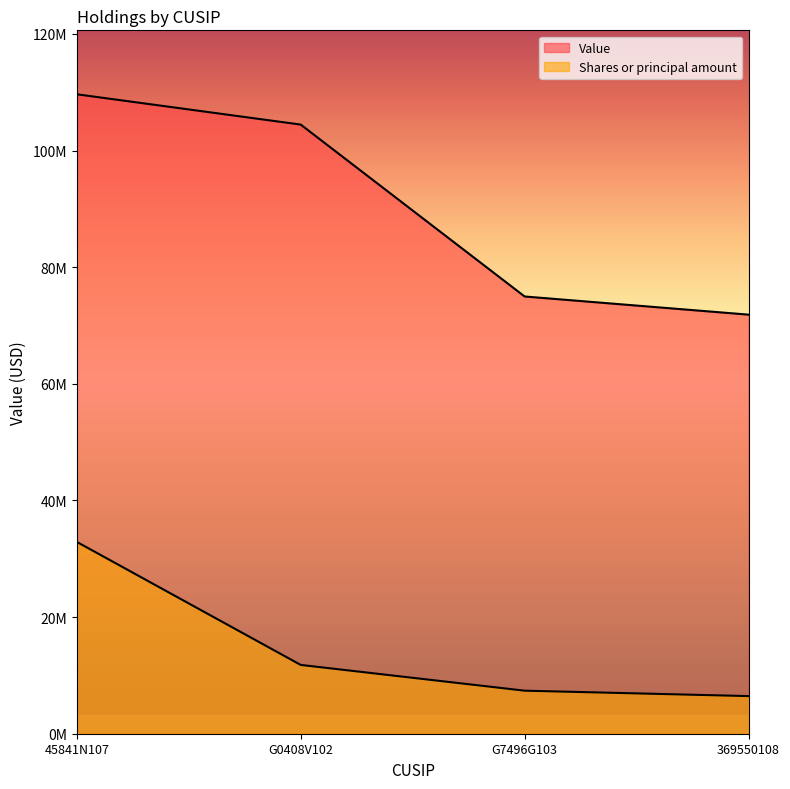

What is the minimum value for Shares or principal amount?

6452417.7